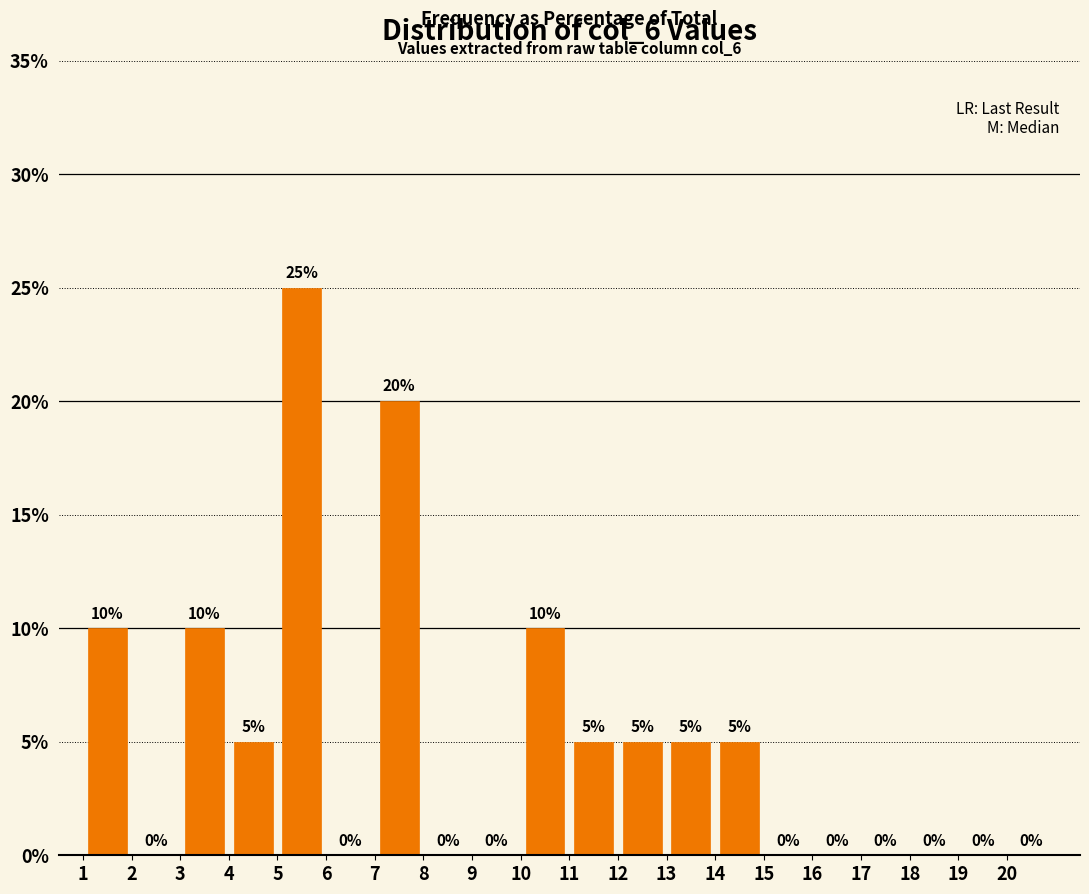

Reading left to right, transcribe this chart: for each bar, give the range it covers on the x-axis and its height.

1 to 2: 10
2 to 3: 0
3 to 4: 10
4 to 5: 5
5 to 6: 25
6 to 7: 0
7 to 8: 20
8 to 9: 0
9 to 10: 0
10 to 11: 10
11 to 12: 5
12 to 13: 5
13 to 14: 5
14 to 15: 5
15 to 16: 0
16 to 17: 0
17 to 18: 0
18 to 19: 0
19 to 20: 0
20 to 21: 0